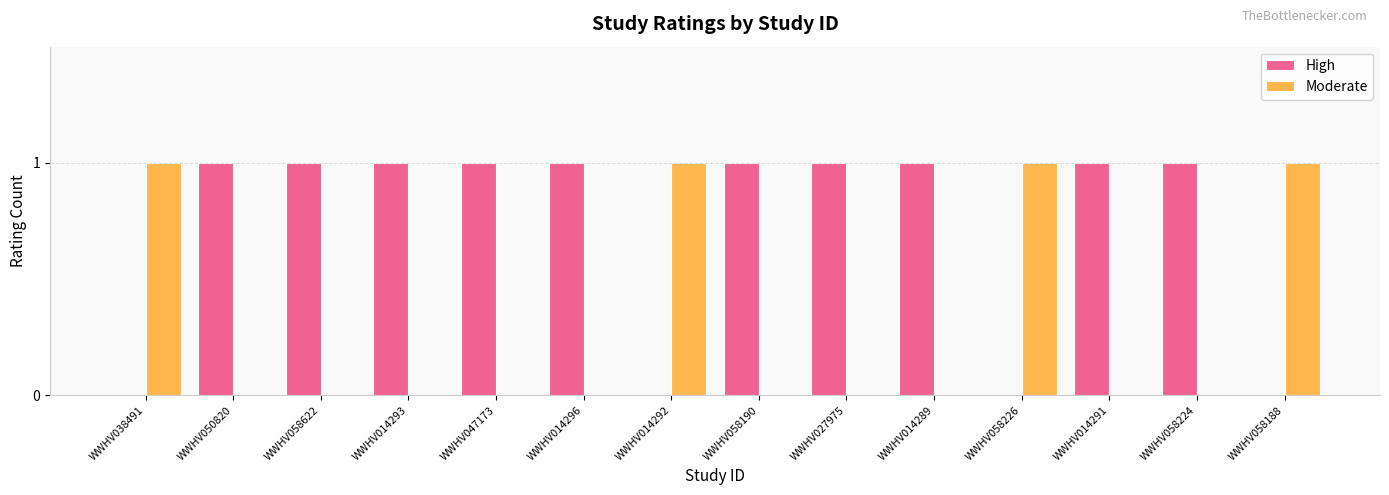

Reading left to right, list all the values displayed in this chart.

High: 0	1	1	1	1	1	0	1	1	1	0	1	1	0
Moderate: 1	0	0	0	0	0	1	0	0	0	1	0	0	1